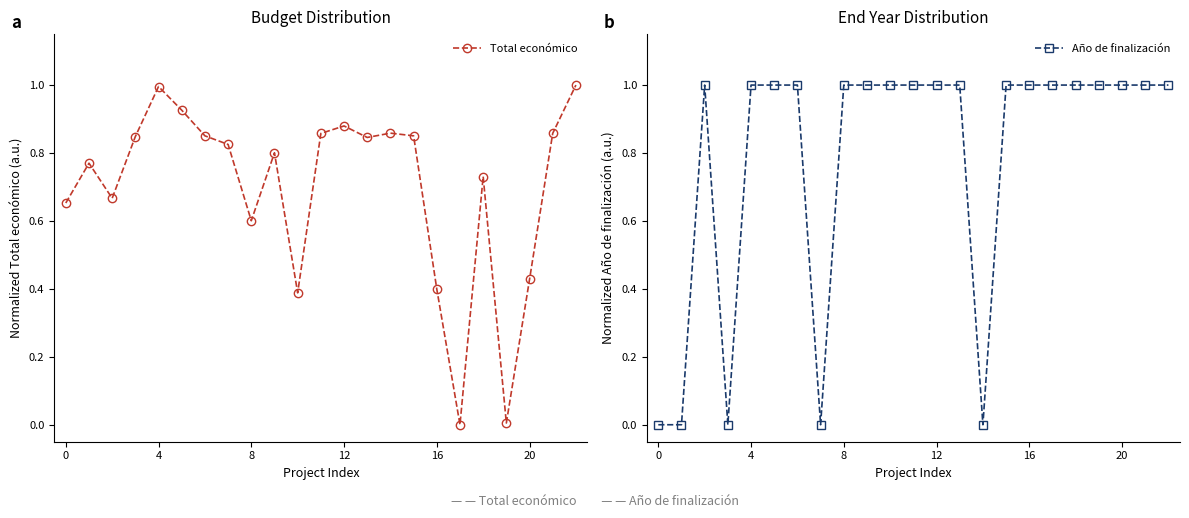

What are all the series names shown in the legend?

Total económico, Año de finalización